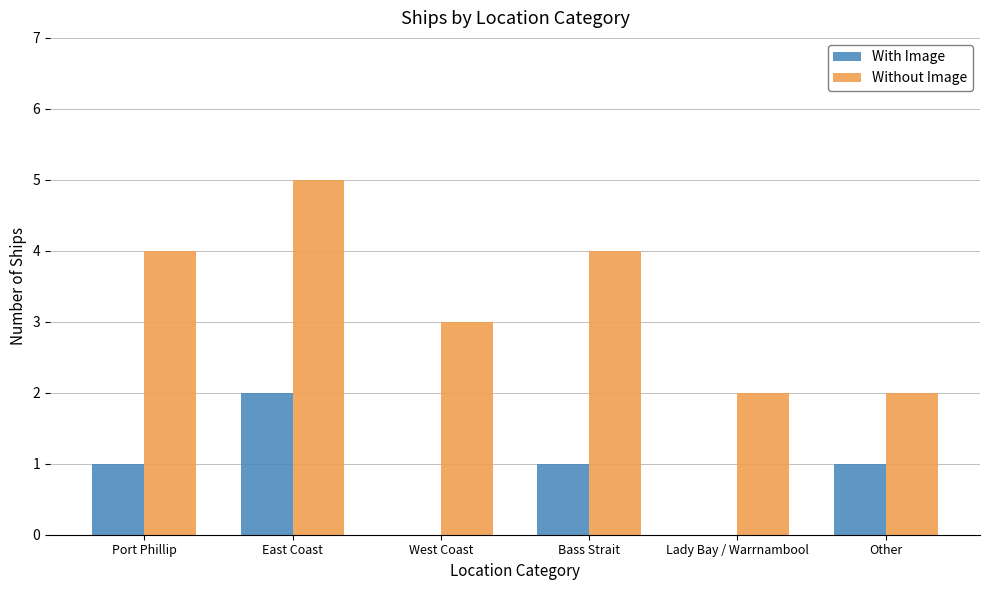

True or false: With Image has a value of 0 at West Coast.

True